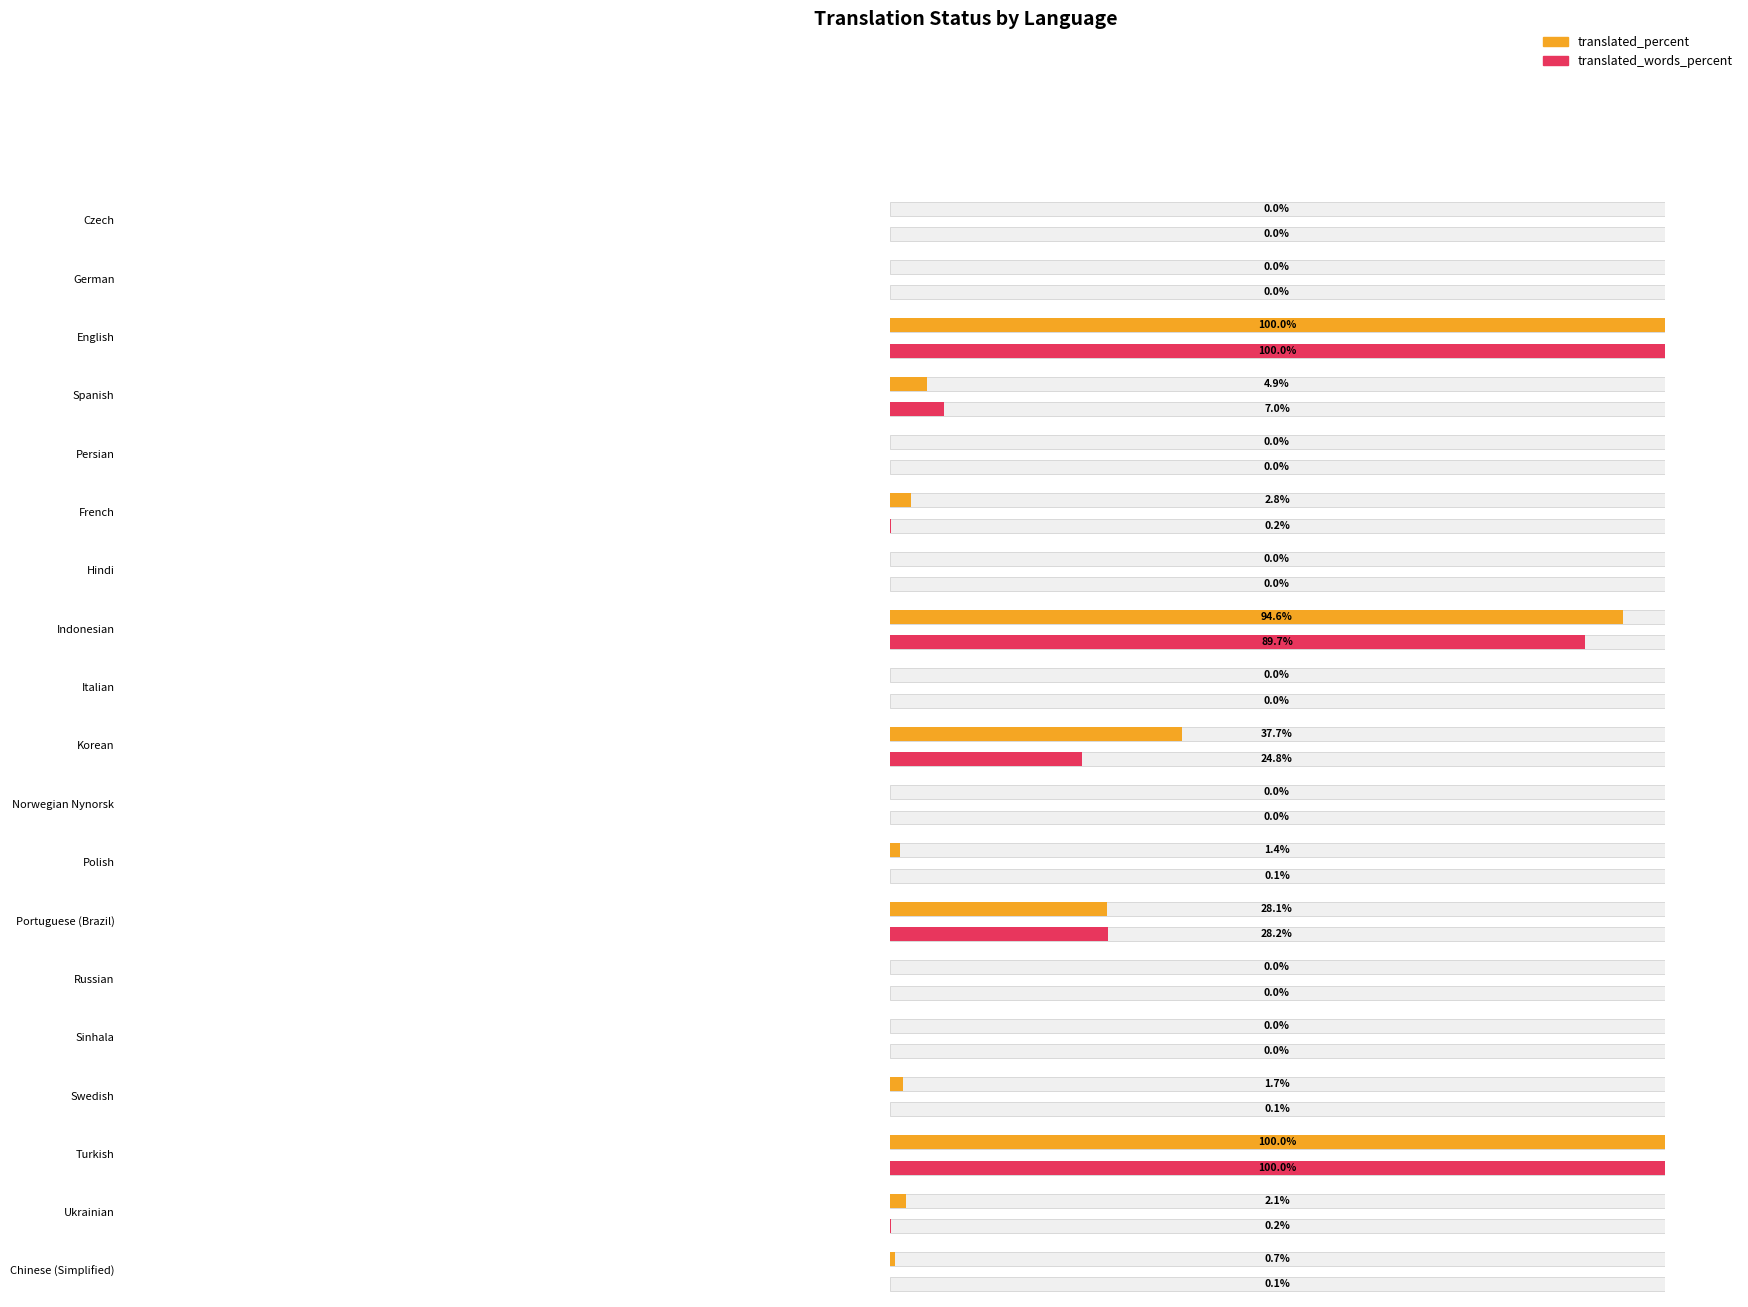

Does the chart contain any negative values?

No